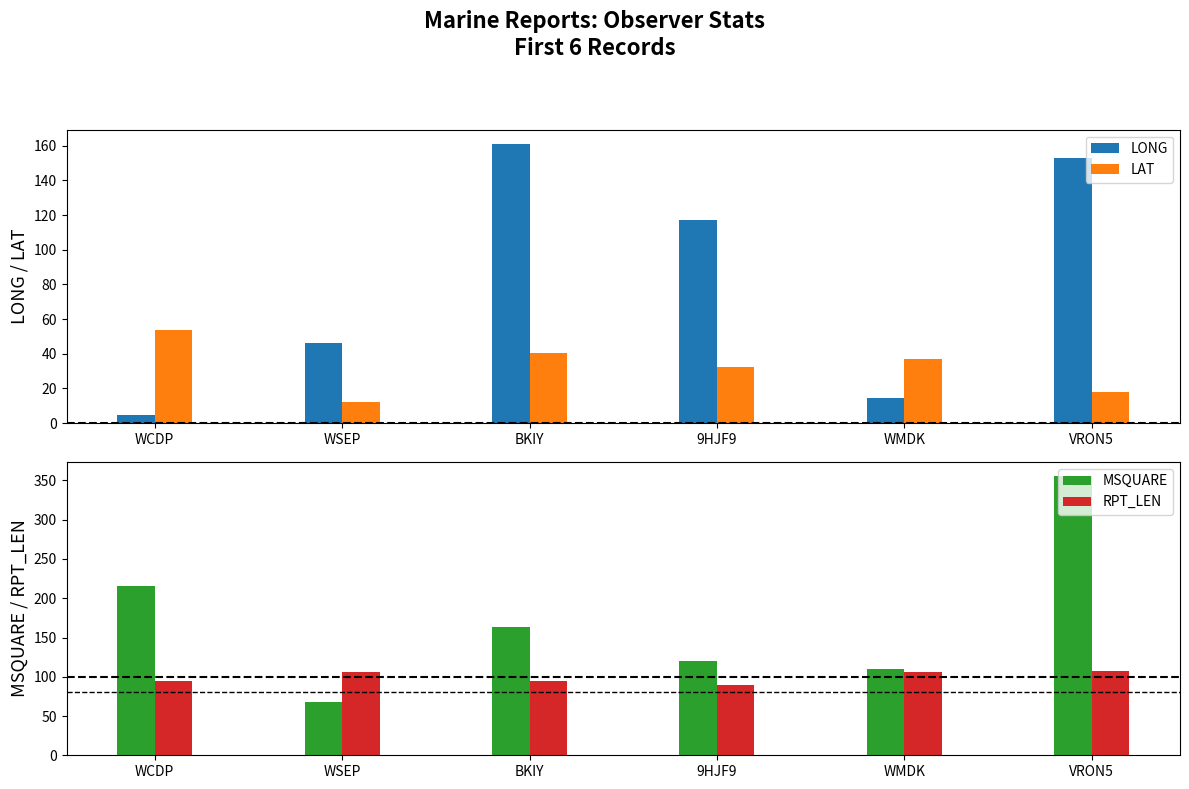

What is the spread (max minus min) of values at BKIY?

123.6